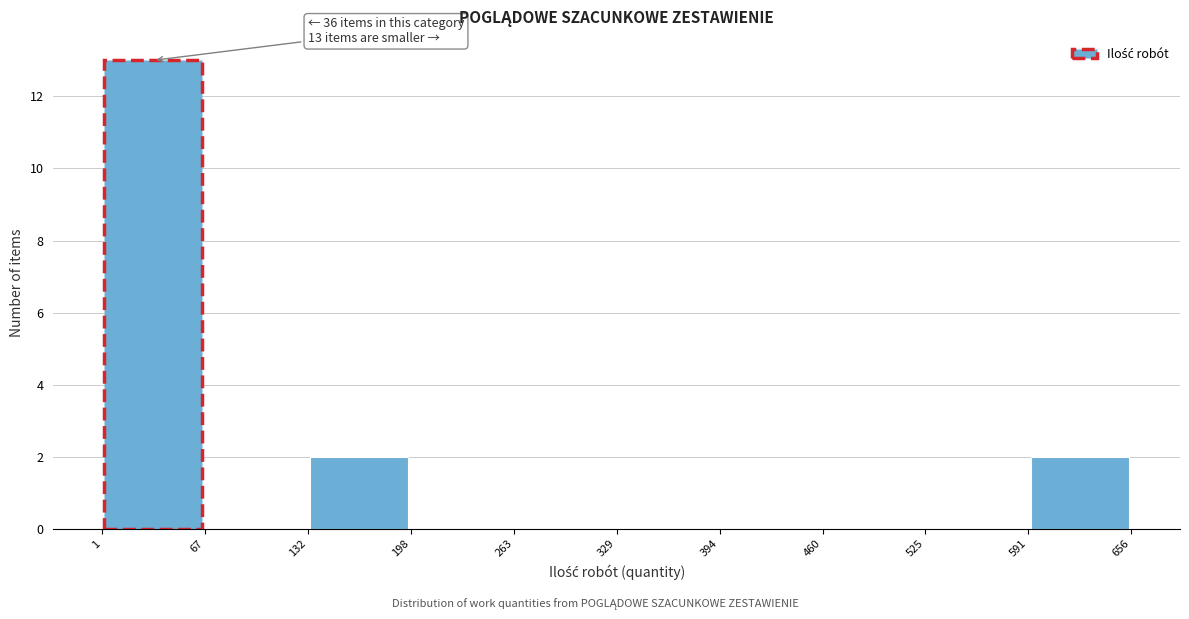

Over which range of the x-axis is the bar tallest?

1 to 67